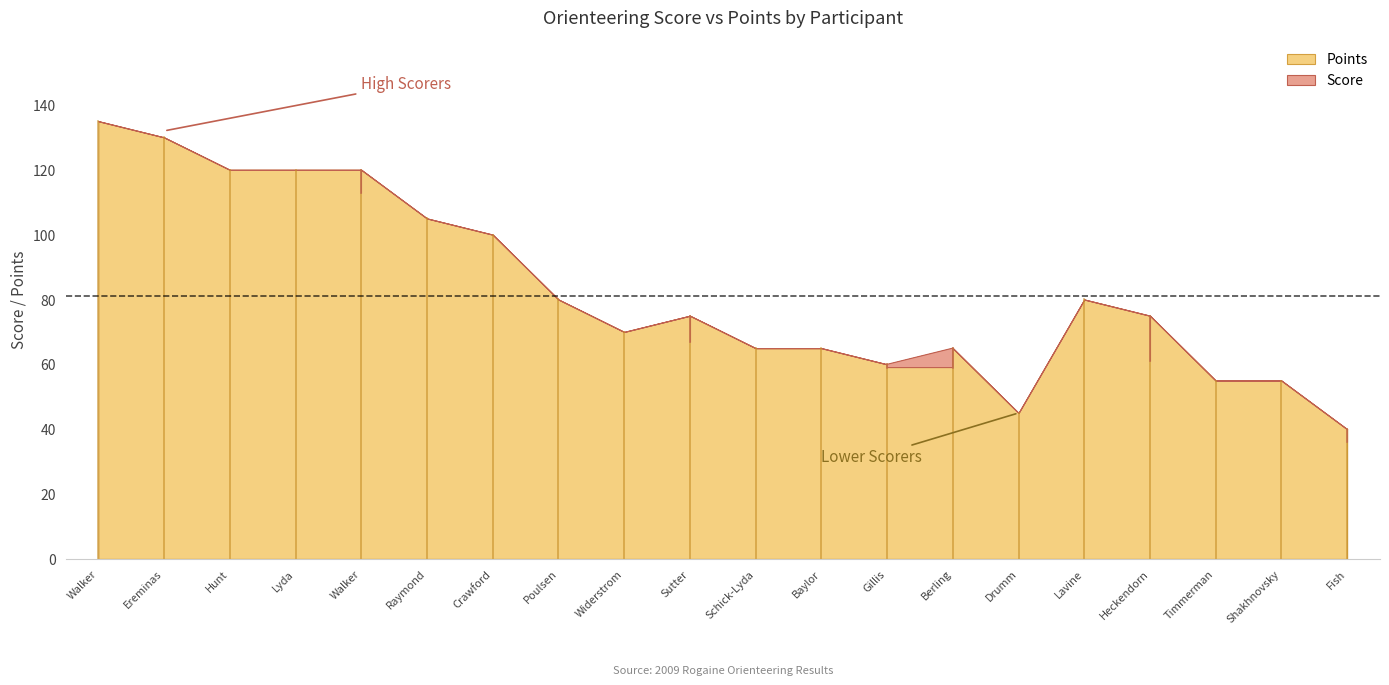

What value does the Points series have at Shakhnovsky,Oleg, to the nearest 10?

60